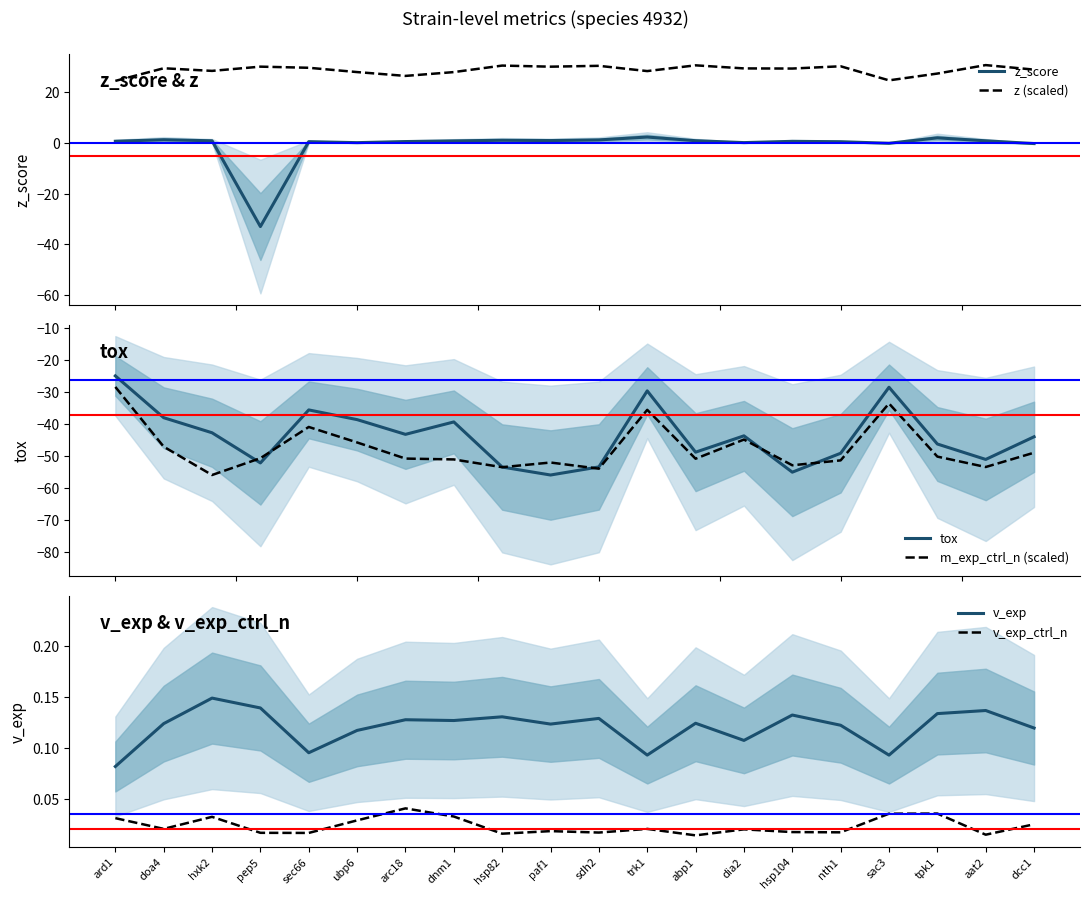

What are all the series names shown in the legend?

z_score, z (scaled), tox, m_exp_ctrl_n (scaled), v_exp, v_exp_ctrl_n